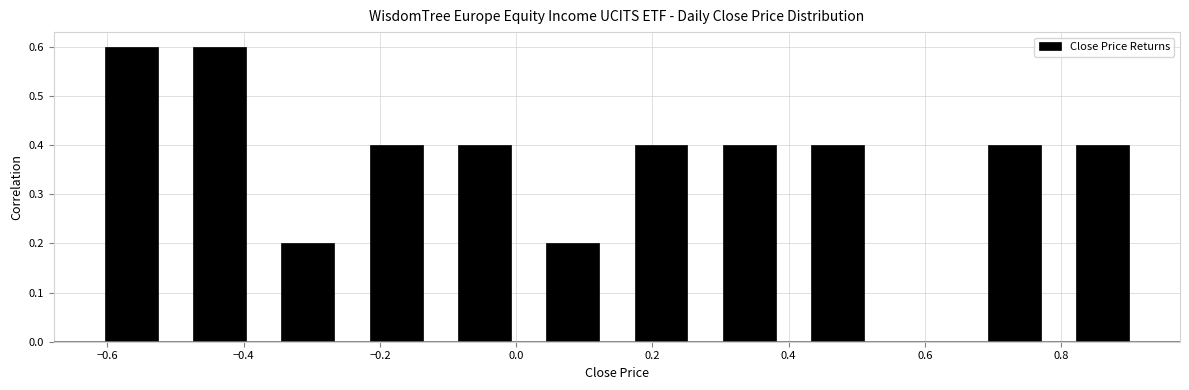

Reading left to right, list every bar in this chart as the range it spans on the x-axis followed by its height. Neither the bar edges nor the heights are printed on the chart, so give them approximately, as read against the axes.

-0.62 to -0.50: 0.6
-0.50 to -0.38: 0.6
-0.38 to -0.24: 0.2
-0.24 to -0.12: 0.4
-0.12 to 0.02: 0.4
0.02 to 0.14: 0.2
0.14 to 0.28: 0.4
0.28 to 0.40: 0.4
0.40 to 0.54: 0.4
0.54 to 0.66: 0
0.66 to 0.80: 0.4
0.80 to 0.92: 0.4